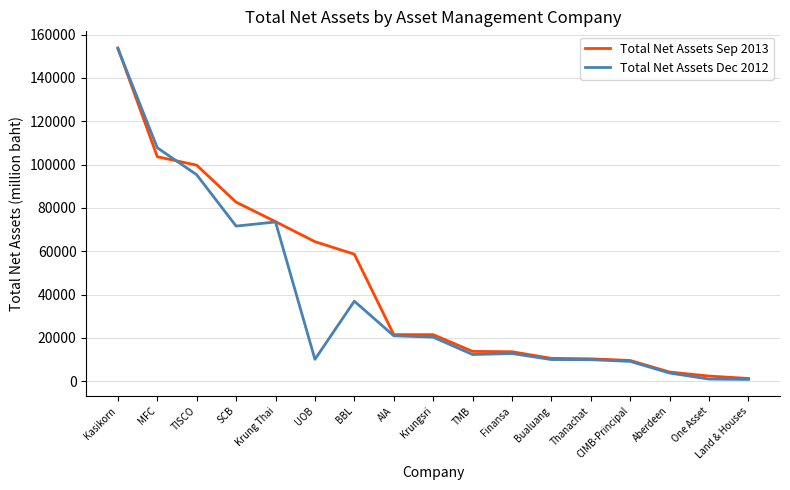

Which category has the highest value in the Total Net Assets Sep 2013 series?

Kasikorn